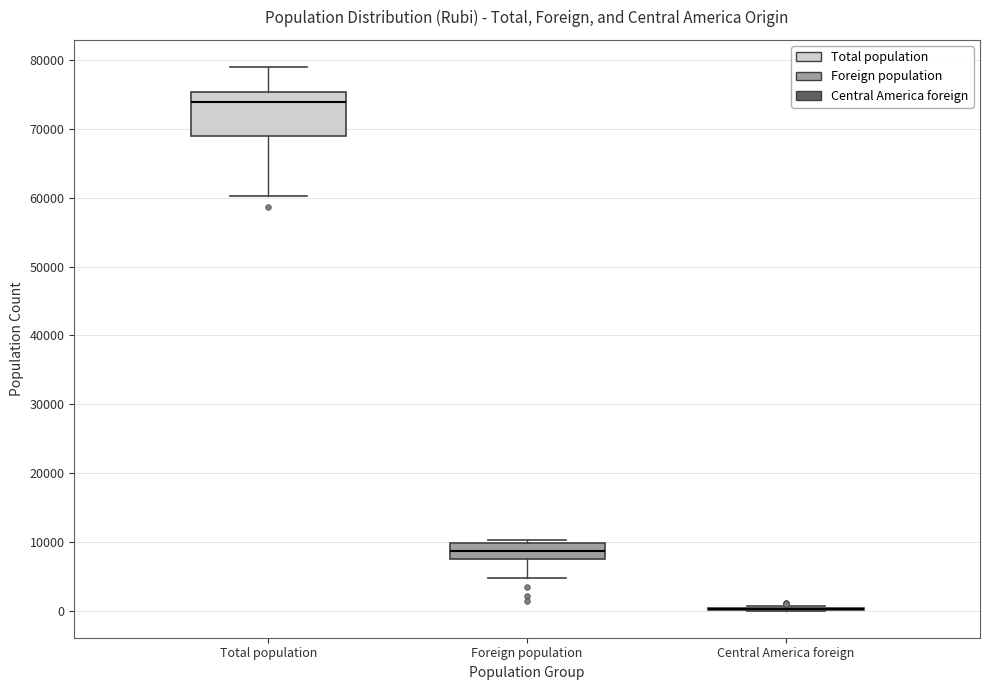

Which box is the tallest, from its lower edge to its upper edge?

Total population